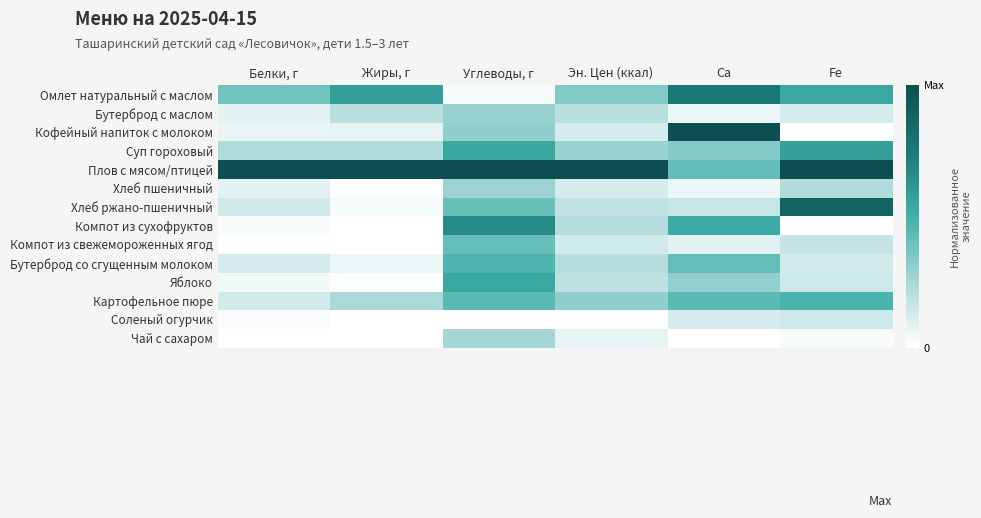

At which category does the chart reach its peak across all series?

Ca